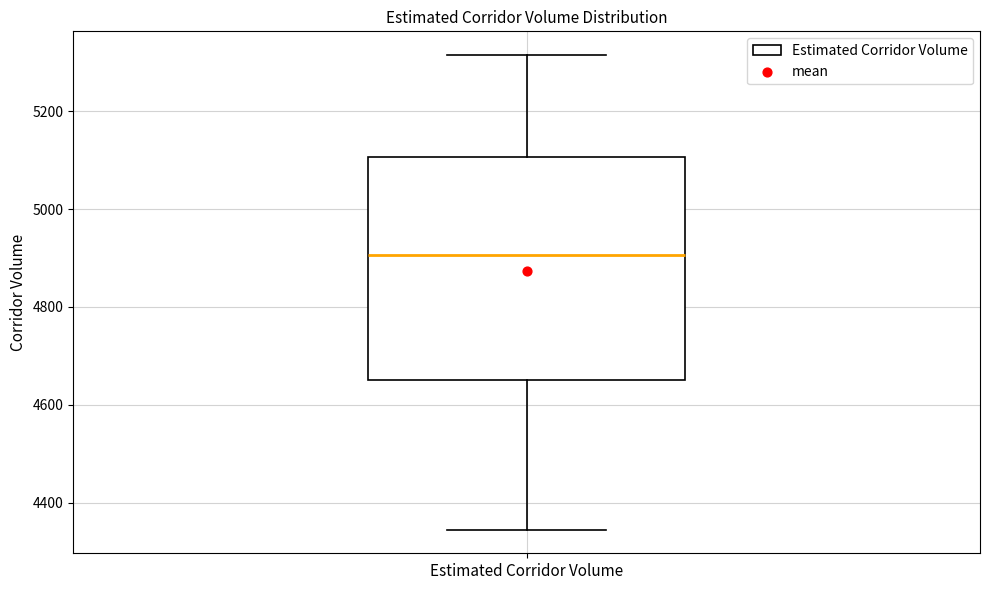

Transcribe this box plot: give where the median line is, the range the box spans, and where the two whiskers end, as read against the y-axis. The values are not printed on the chart, so give them approximately, as read against the axis.

median 4900, box 4660 to 5100, whiskers 4340 to 5320